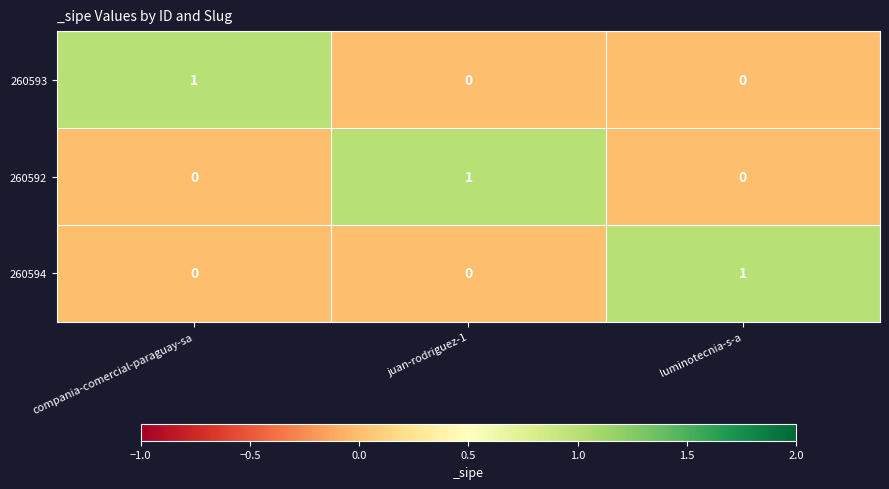

At how many categories does at least one series exceed 0?

3